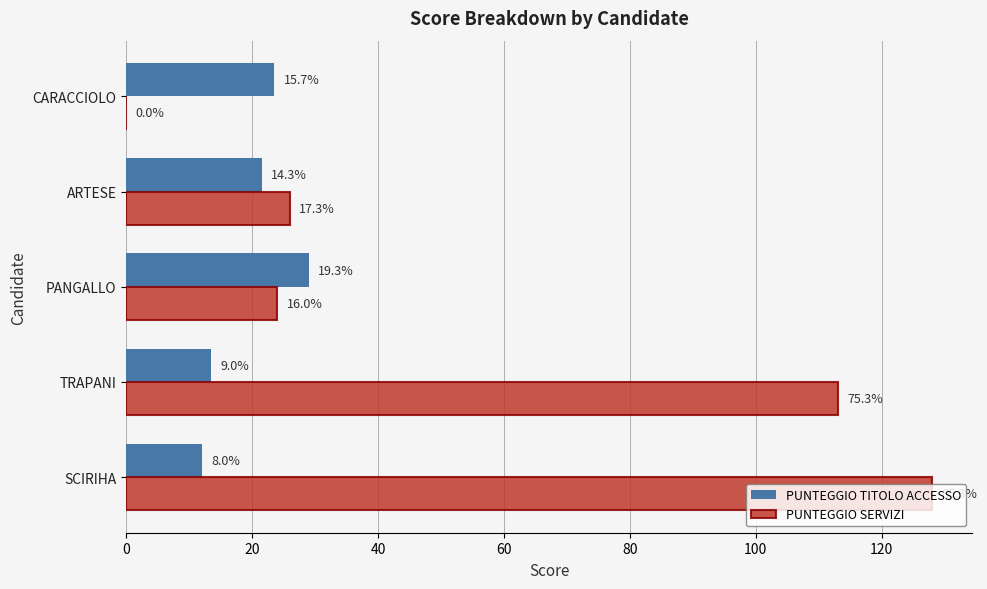

What are all the series names shown in the legend?

PUNTEGGIO TITOLO ACCESSO, PUNTEGGIO SERVIZI